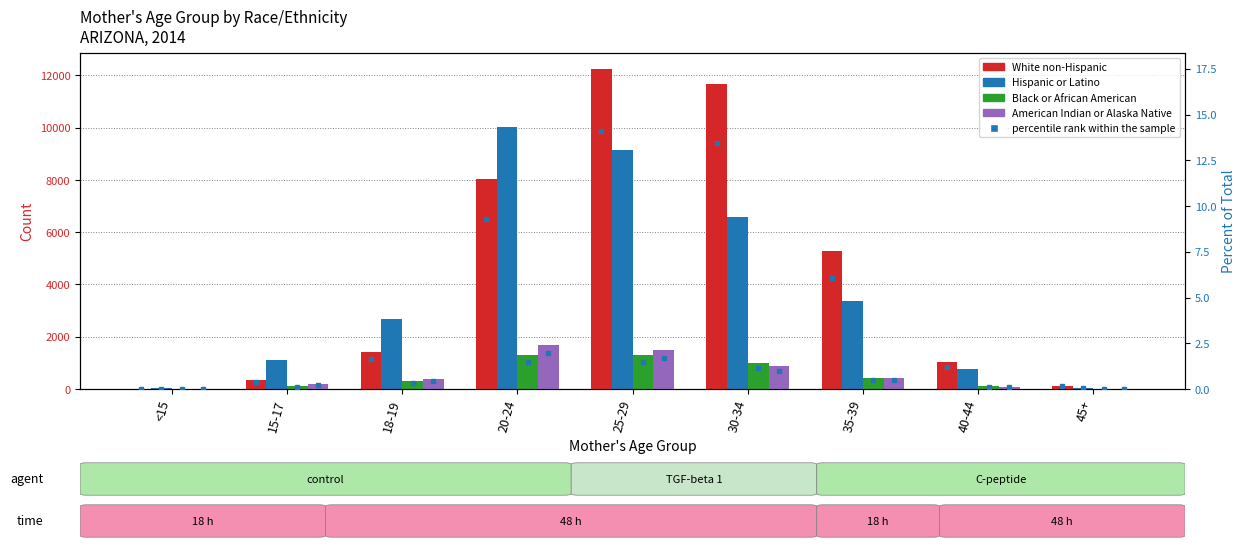

Reading left to right, what are all the values shown in this chart?

White non-Hispanic: <15=8	15-17=344	18-19=1405	20-24=8034	25-29=12239	30-34=11652	35-39=5262	40-44=1019	45+=131
Hispanic or Latino: <15=23	15-17=1115	18-19=2675	20-24=10004	25-29=9151	30-34=6572	35-39=3370	40-44=773	45+=31
Black or African American: <15=0	15-17=102	18-19=287	20-24=1290	25-29=1296	30-34=993	35-39=435	40-44=104	45+=9
American Indian or Alaska Native: <15=9	15-17=196	18-19=397	20-24=1693	25-29=1475	30-34=865	35-39=418	40-44=89	45+=0